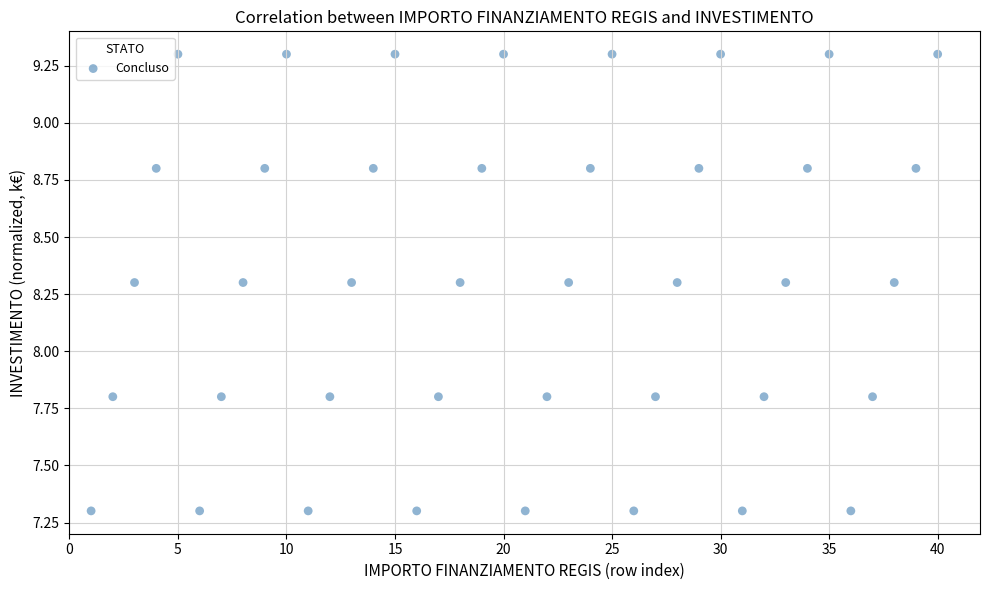

What is the range of Y values (max minus min)?

2.0